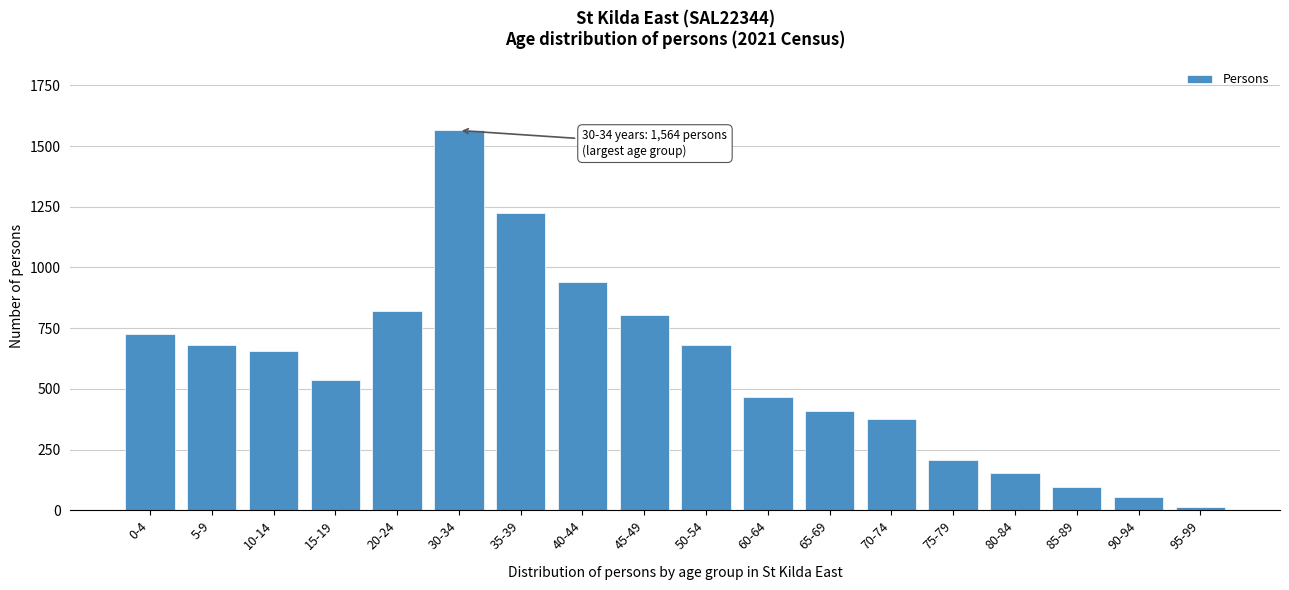

True or false: the data shows 479 at 40-44.

False